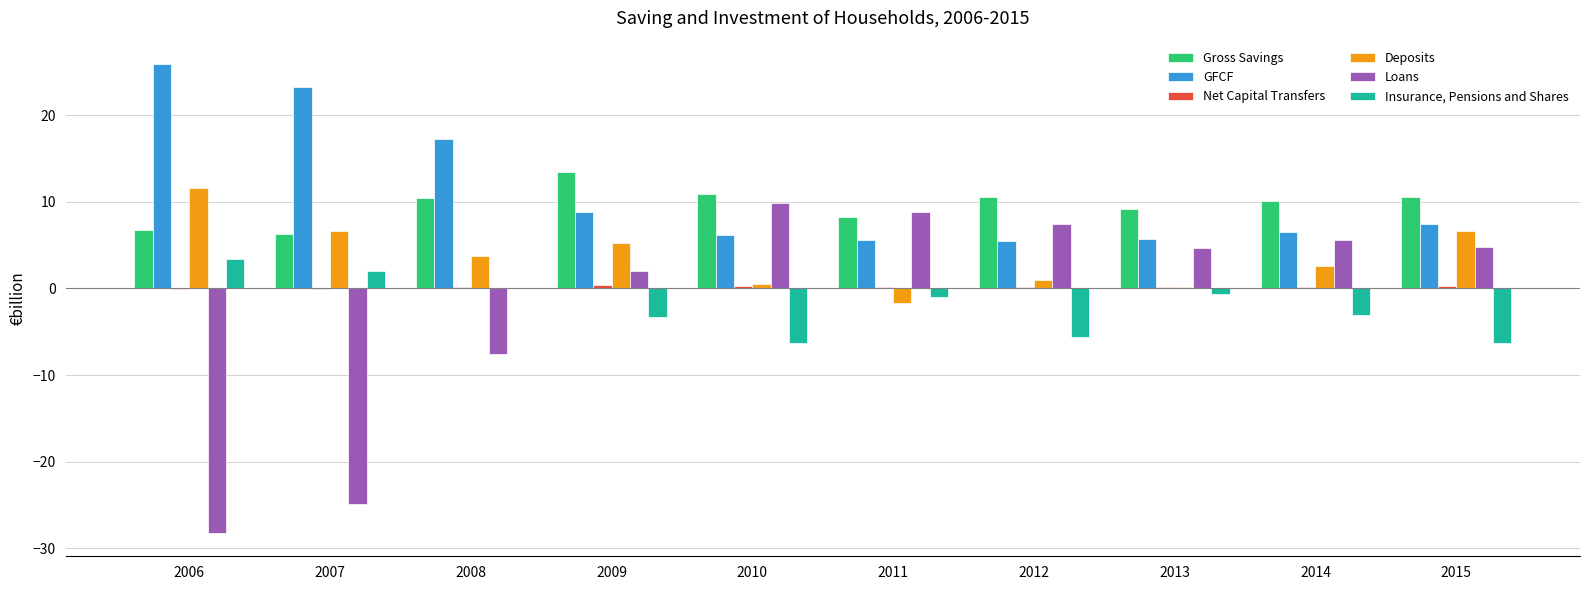

How many data points does each series have?

10